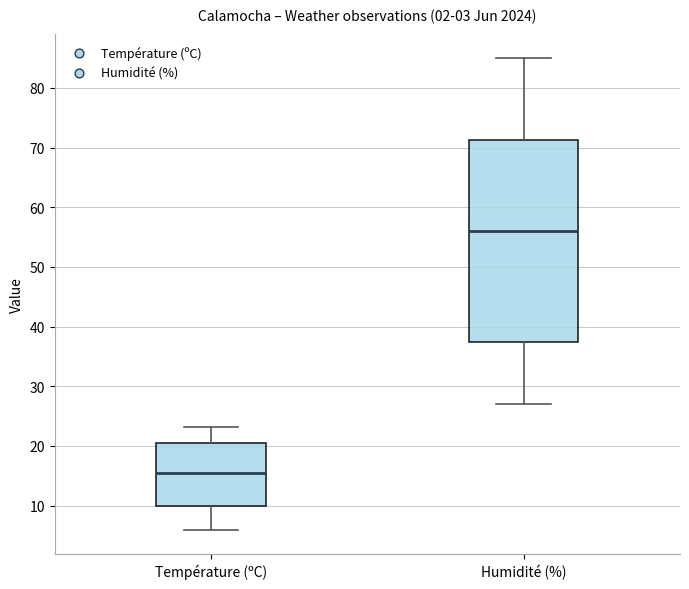

Reading left to right, read every box against the y-axis: the position of its median line, the range the box covers, and the ends of its whiskers. The values are not printed on the chart, so give them approximately, as read against the axis.

Température (ºC): median 16, box 10 to 21, whiskers 6 to 23
Humidité (%): median 56, box 38 to 71, whiskers 27 to 85